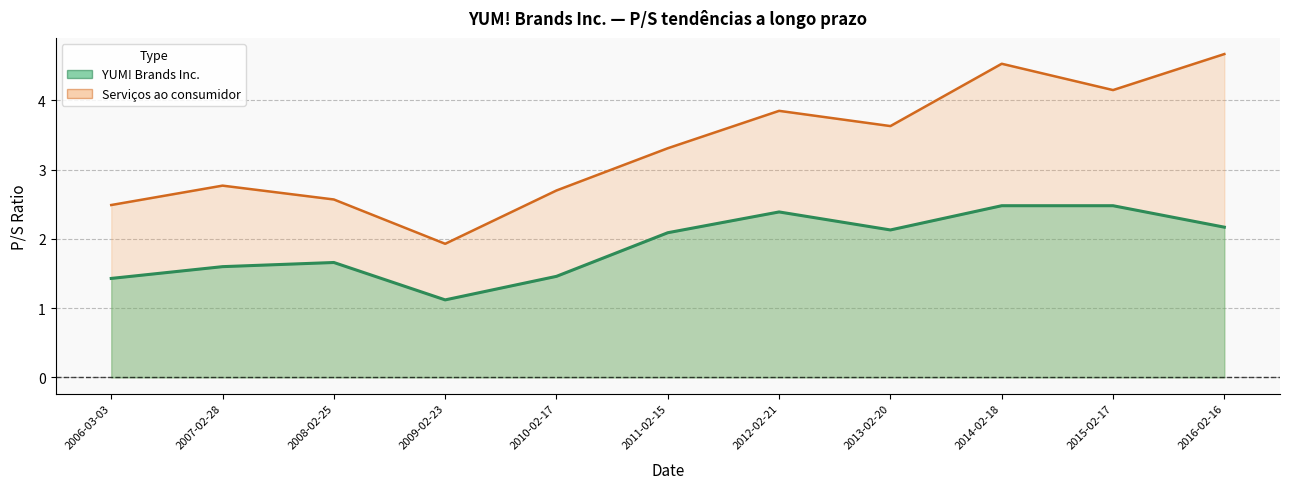

Does the chart display data point markers on the line(s)?

No